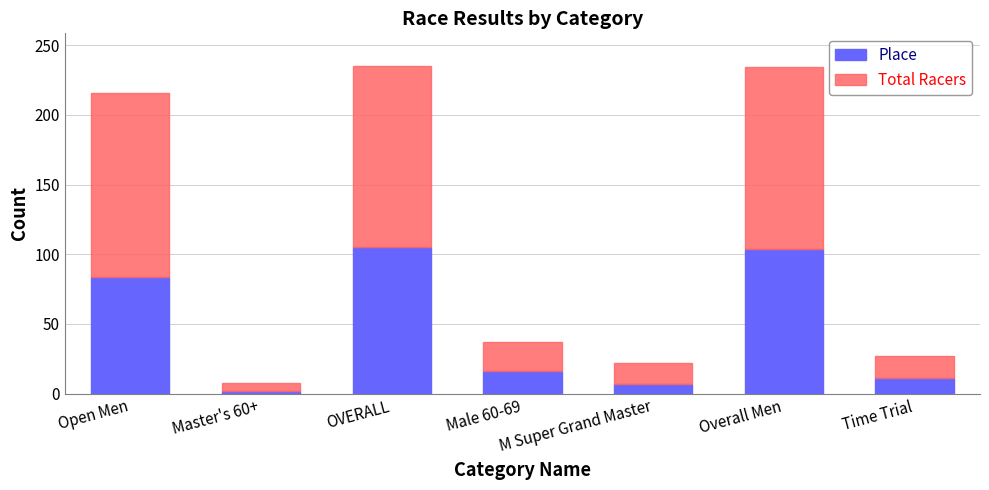

The value of Place at Male 60-69 is 16. True or false?

True